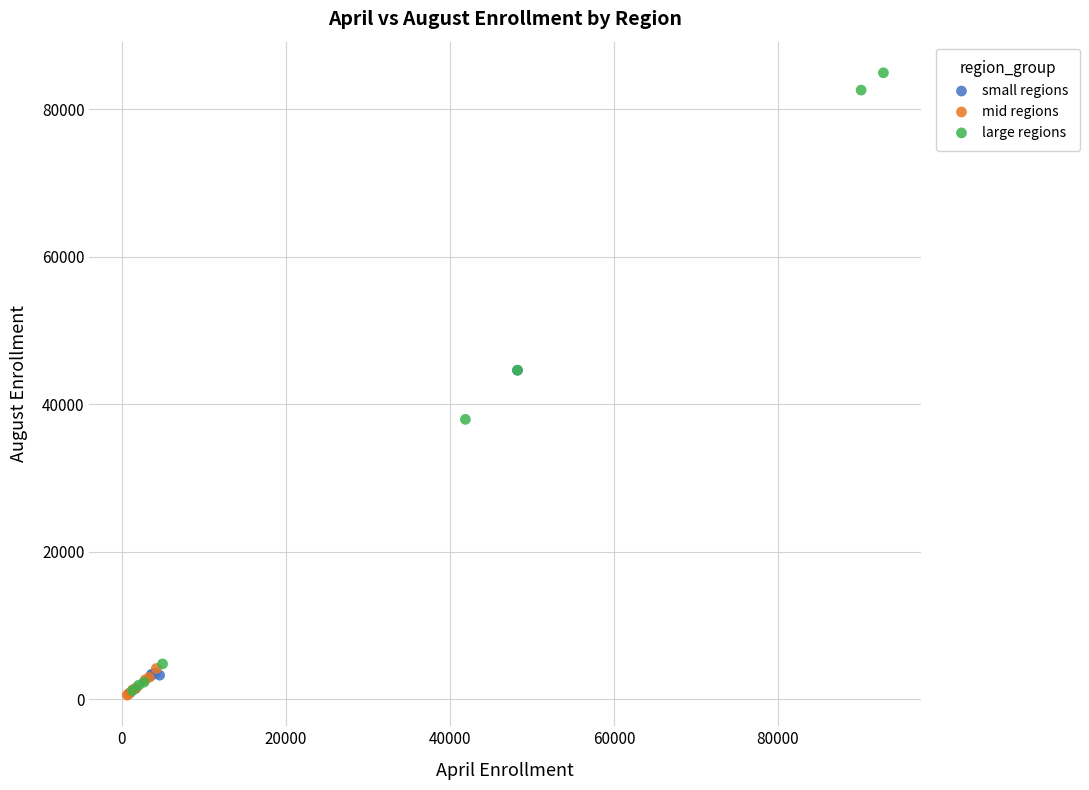

What are all the series names shown in the legend?

small regions, mid regions, large regions